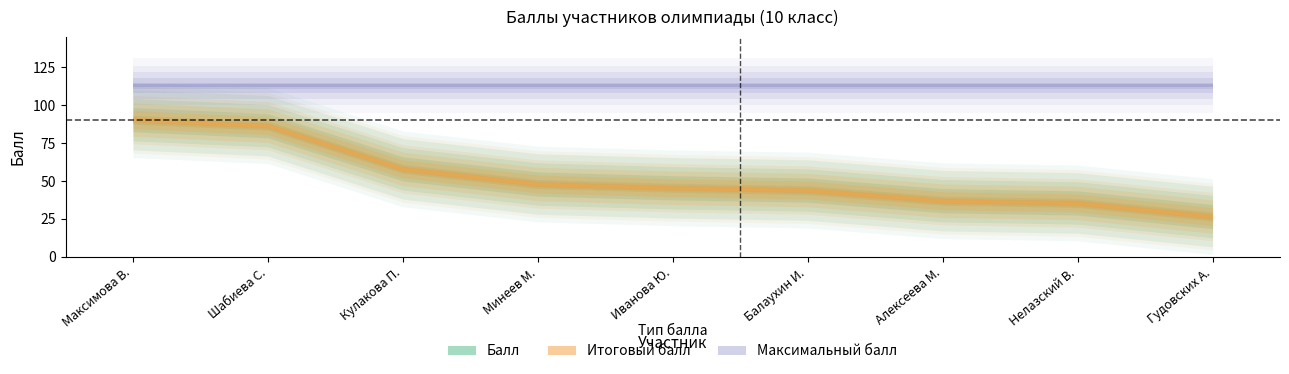

What is the maximum value for Балл?

90.5